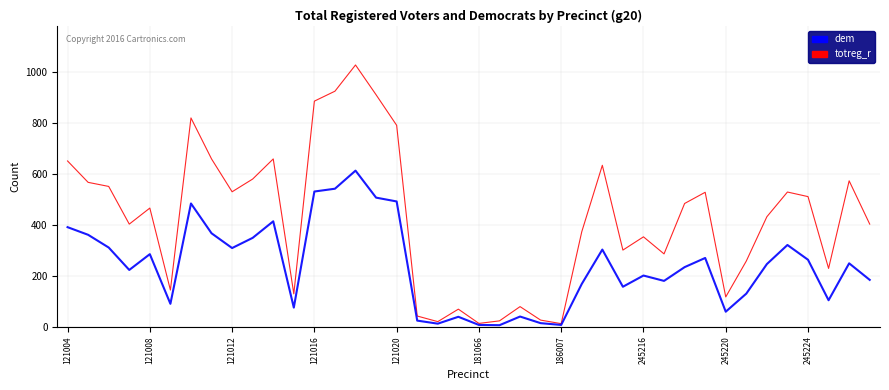

What is the maximum value shown in the chart?

1028